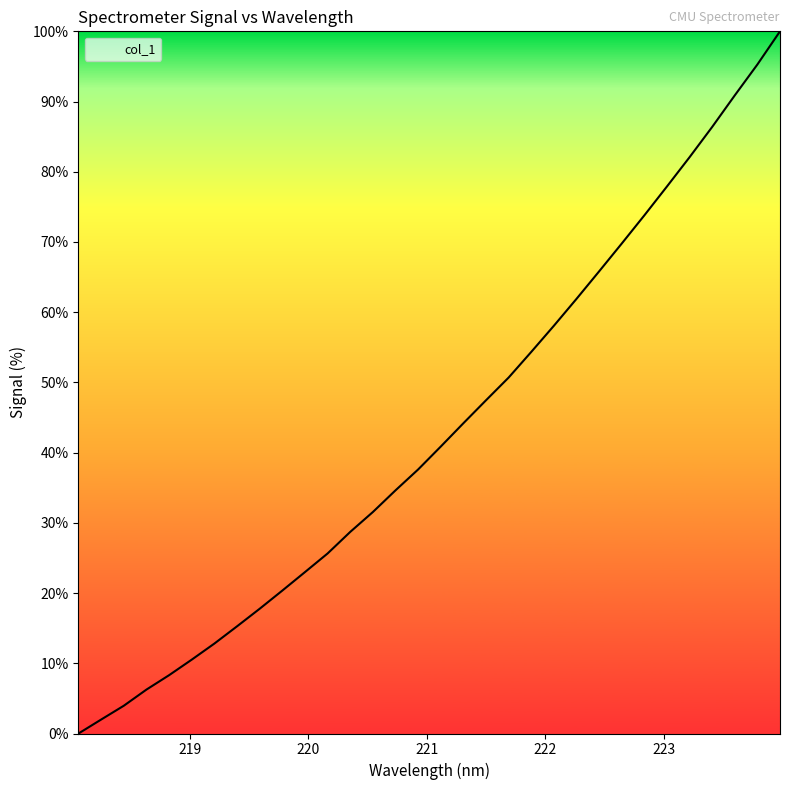

What is the difference between the maximum and minimum values?

100.0